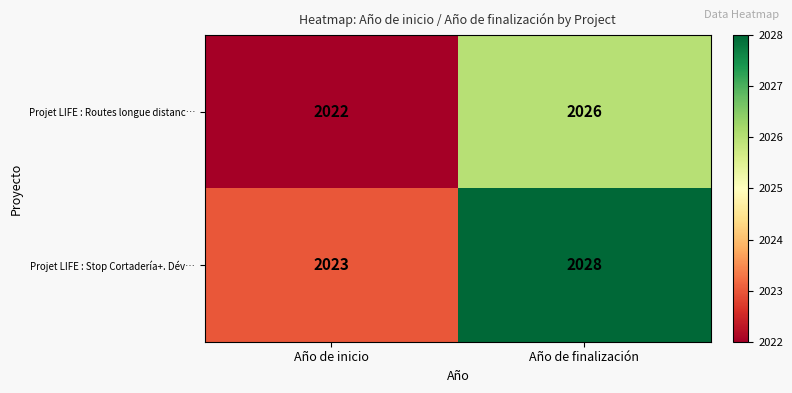

Is it true that Projet LIFE : Routes longue distanc… equals 1003 at Año de finalización?

False